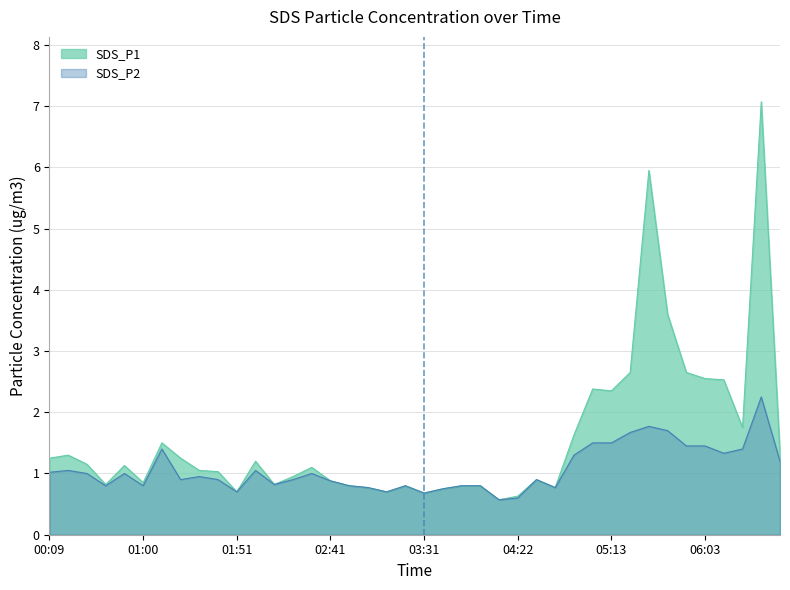

Does the chart display data point markers on the line(s)?

No